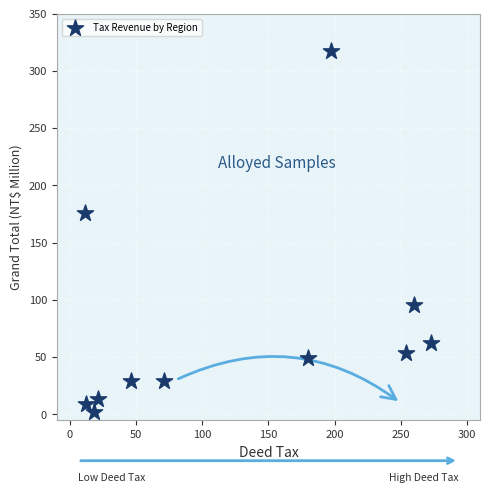

What Y value in the scatter plot is closest to 160?

175.6